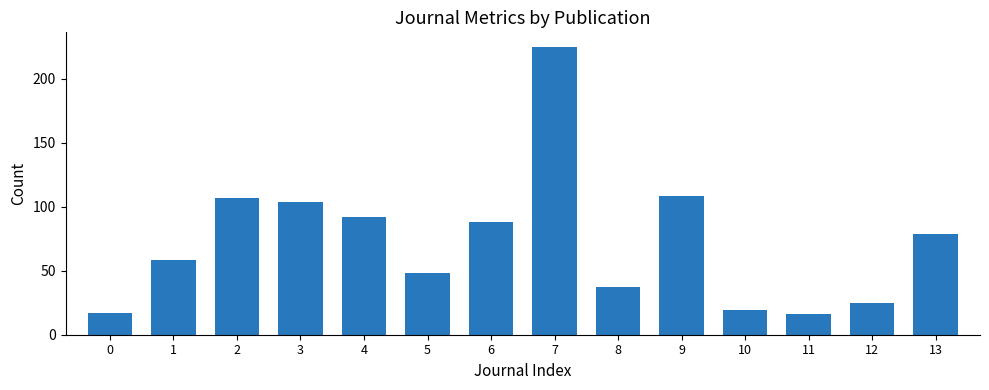

How many data points are less than 79?

7